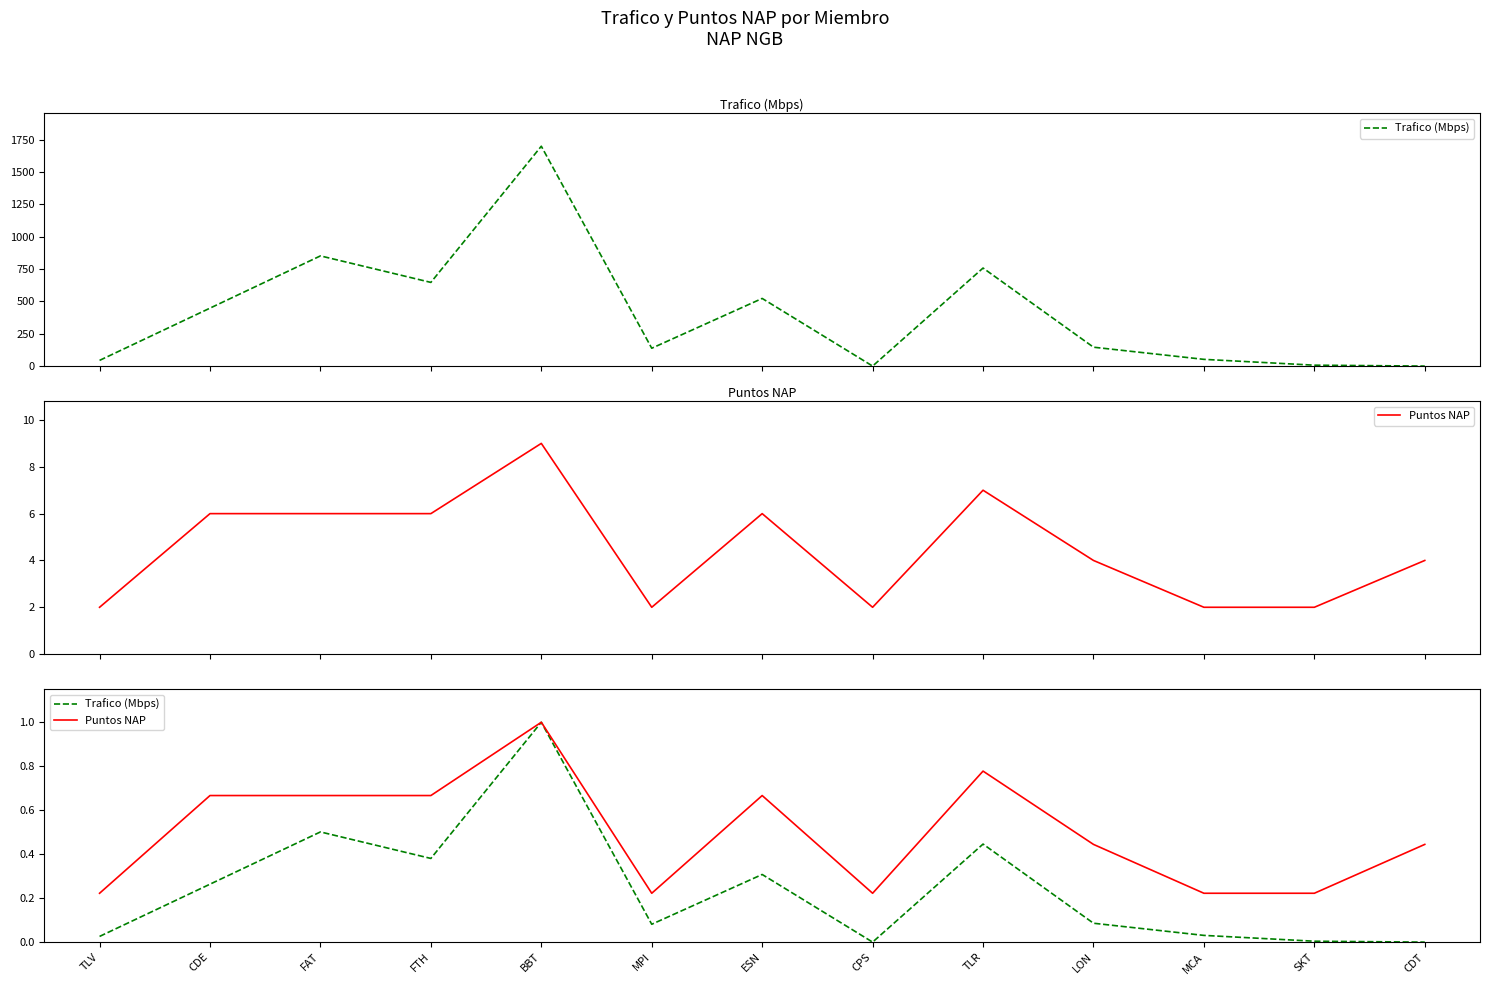

What is the difference between the Trafico (Mbps) values at FTH and CPS?

0.4